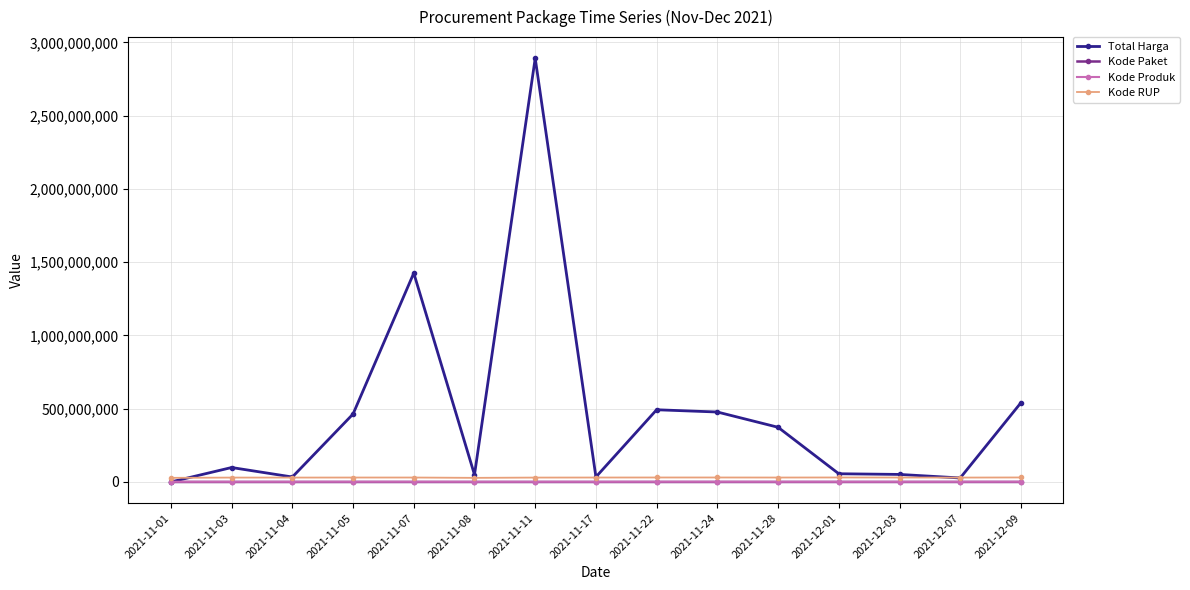

Count the number of data series in this chart.

4